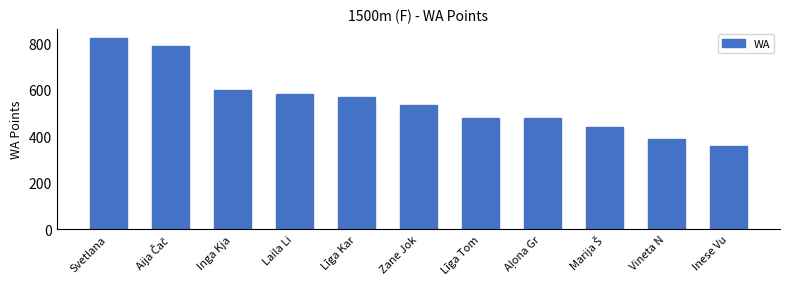

How many values are below 535?

5